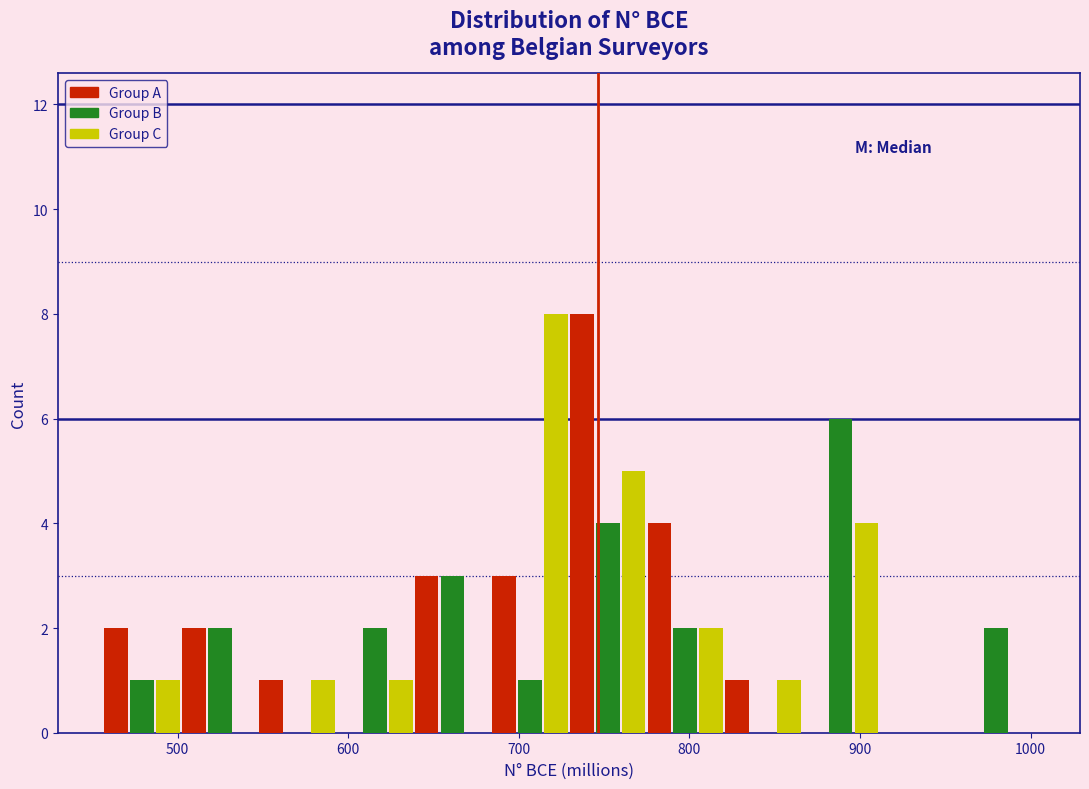

Reading left to right, list every range on the x-axis with the height of the bar of each series over it. Neither the bar edges nor the heights are printed on the chart, so give them approximately, as read against the axes.

460 to 500: Group A=2	Group B=1	Group C=1
500 to 550: Group A=2	Group B=2	Group C=0
550 to 590: Group A=1	Group B=0	Group C=1
590 to 640: Group A=0	Group B=2	Group C=1
640 to 680: Group A=3	Group B=3	Group C=0
680 to 730: Group A=3	Group B=1	Group C=8
730 to 770: Group A=8	Group B=4	Group C=5
770 to 820: Group A=4	Group B=2	Group C=2
820 to 870: Group A=1	Group B=0	Group C=1
870 to 910: Group A=0	Group B=6	Group C=4
910 to 960: Group A=0	Group B=0	Group C=0
960 to 1000: Group A=0	Group B=2	Group C=0